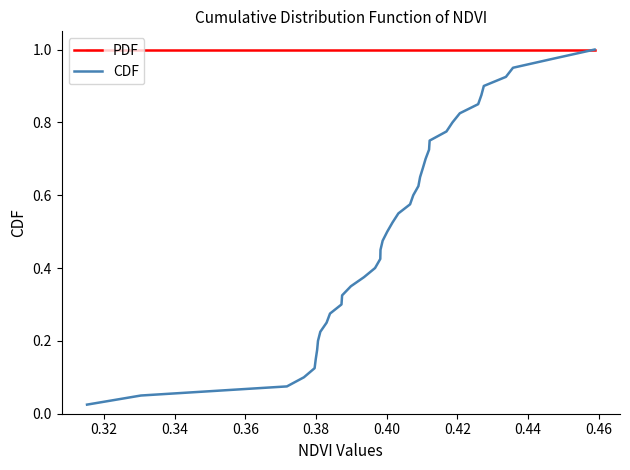

Which series has the largest range (max minus min)?

CDF